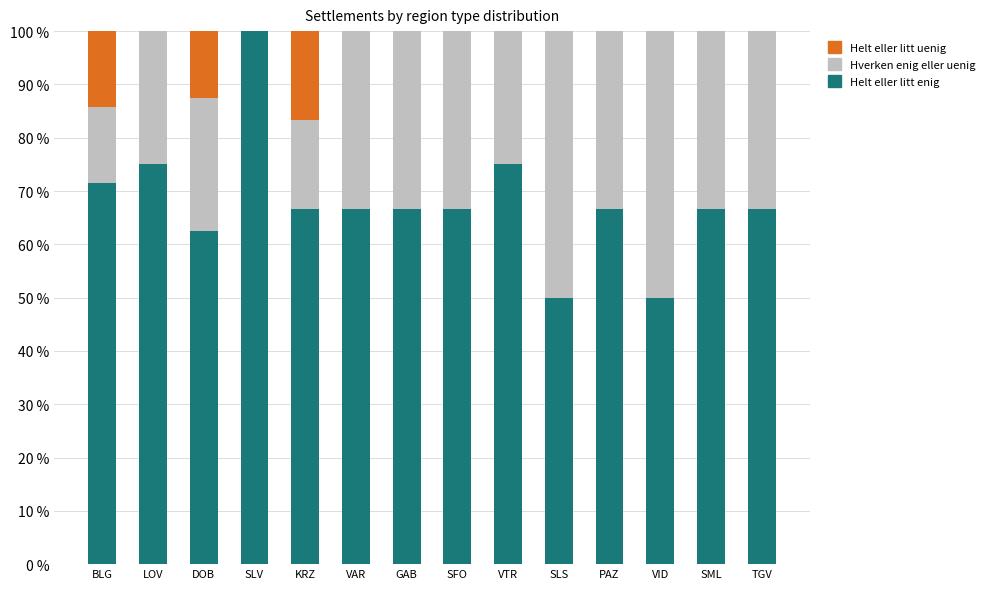

At which label does Helt eller litt enig reach its peak?

SLV